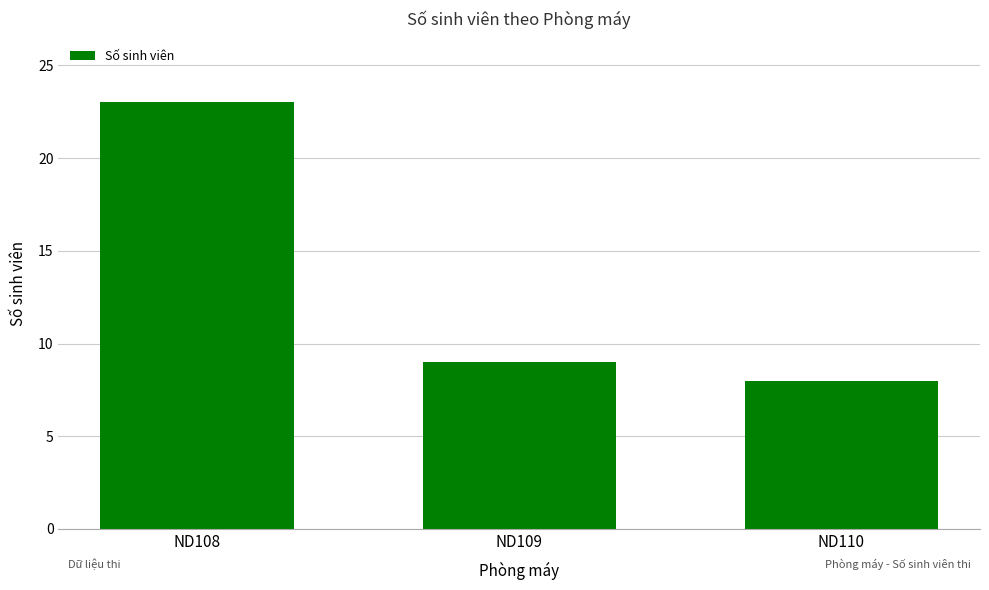

How many categories are shown in the chart?

3